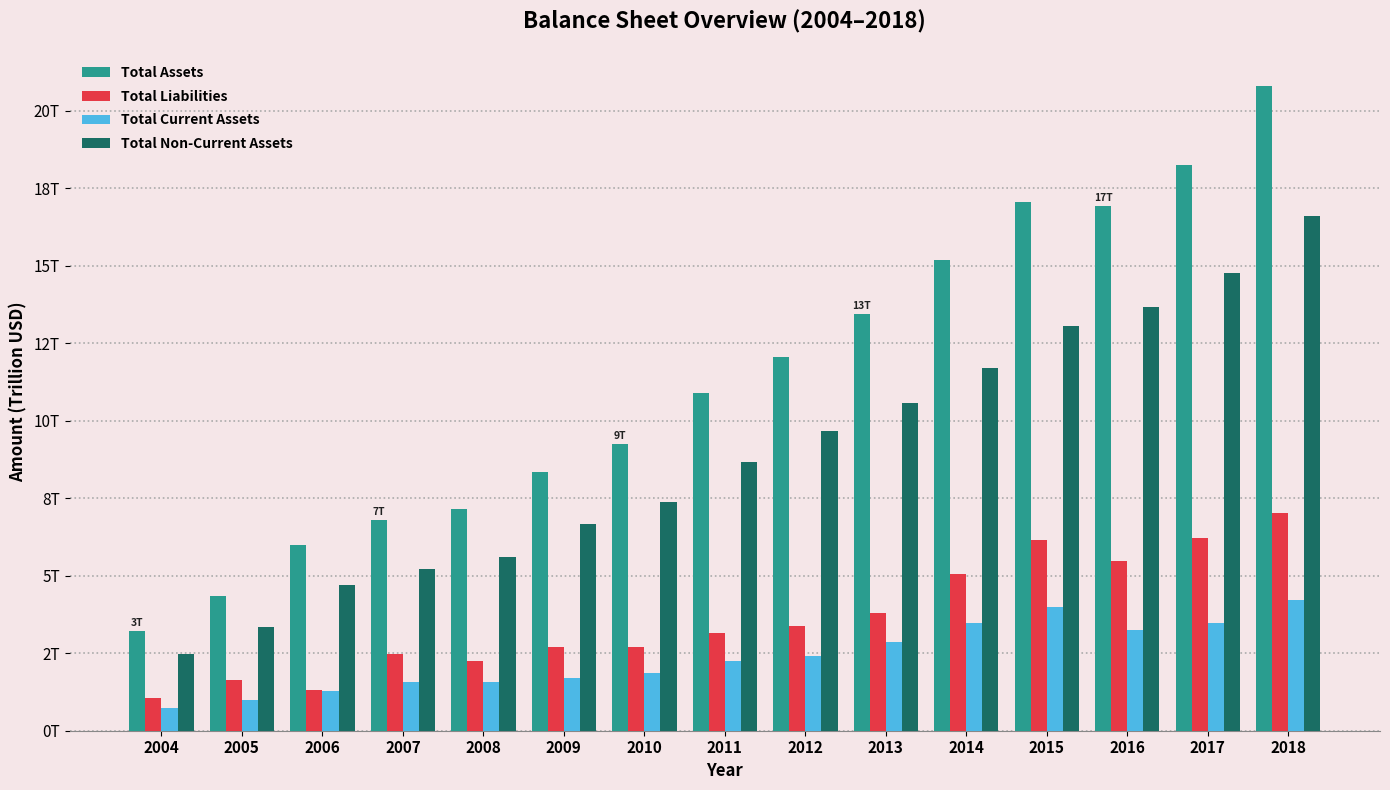

Where is Total Liabilities nearest to the value 4?

2013